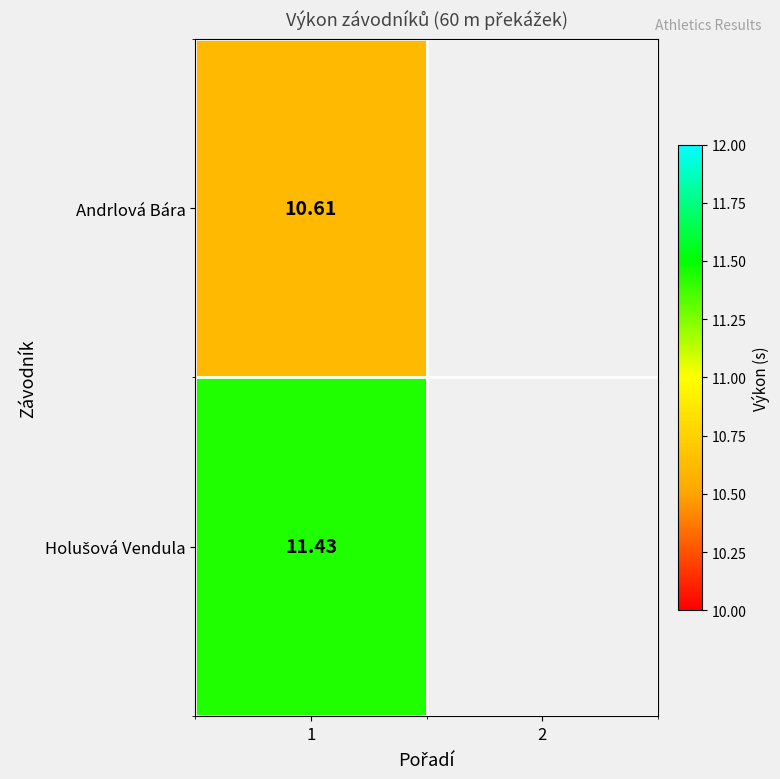

True or false: Andrlová Bára has a value of 6.5 at 1.

False